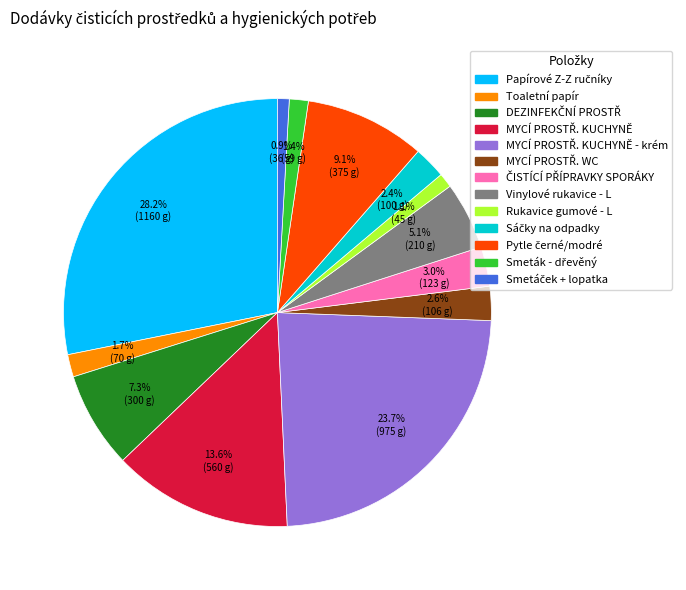

Does any single category account for the majority?

No